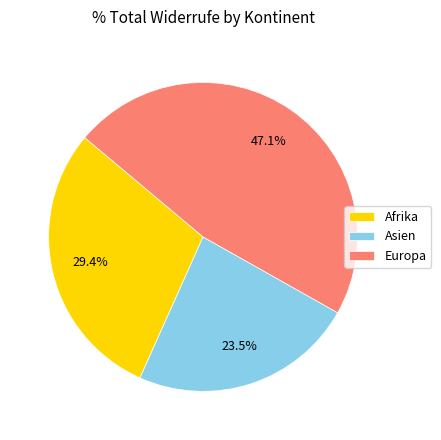

What is the ratio of the value at Asien to the value at Afrika?

0.8